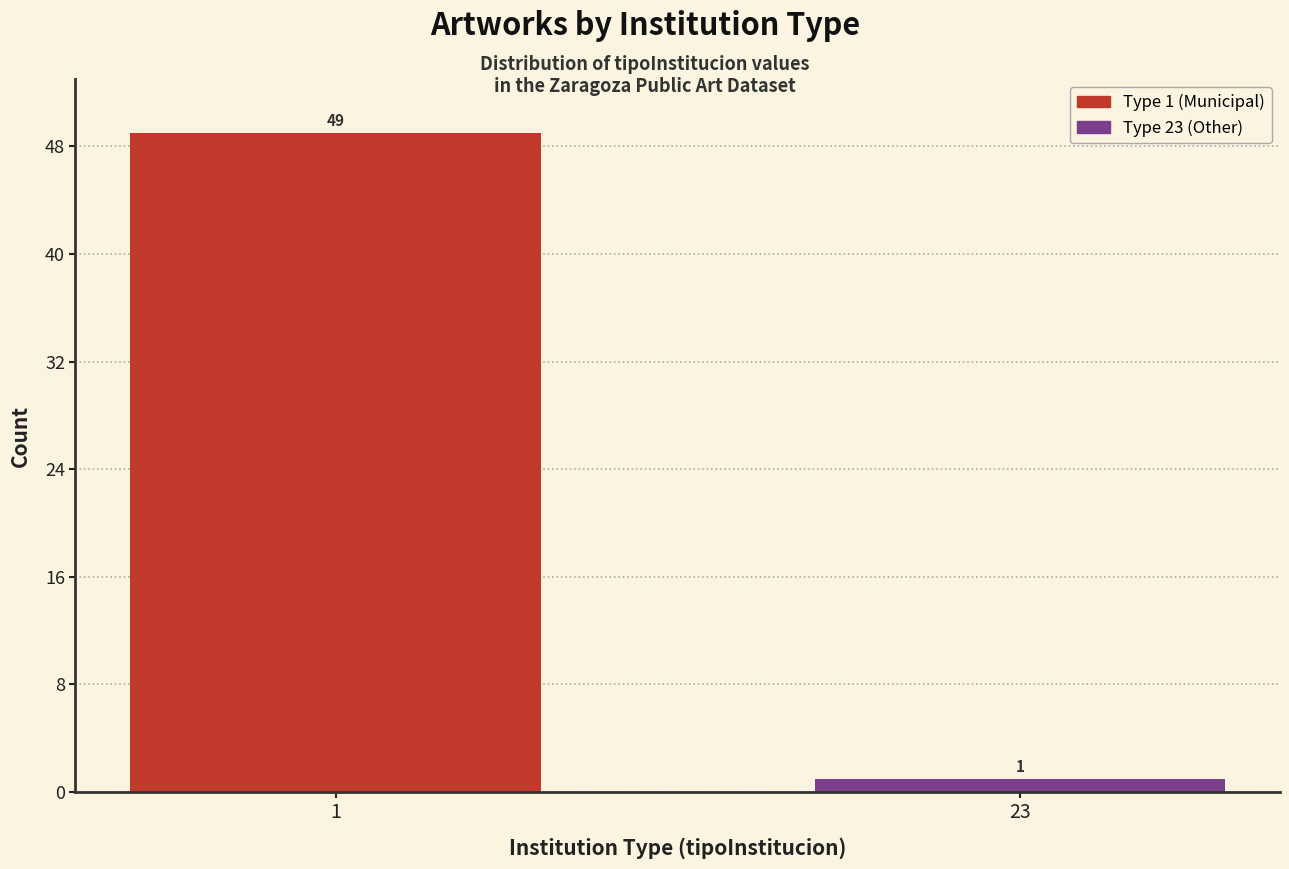

Reading right to left, what are all the values shown in this chart?

23=1	1=49